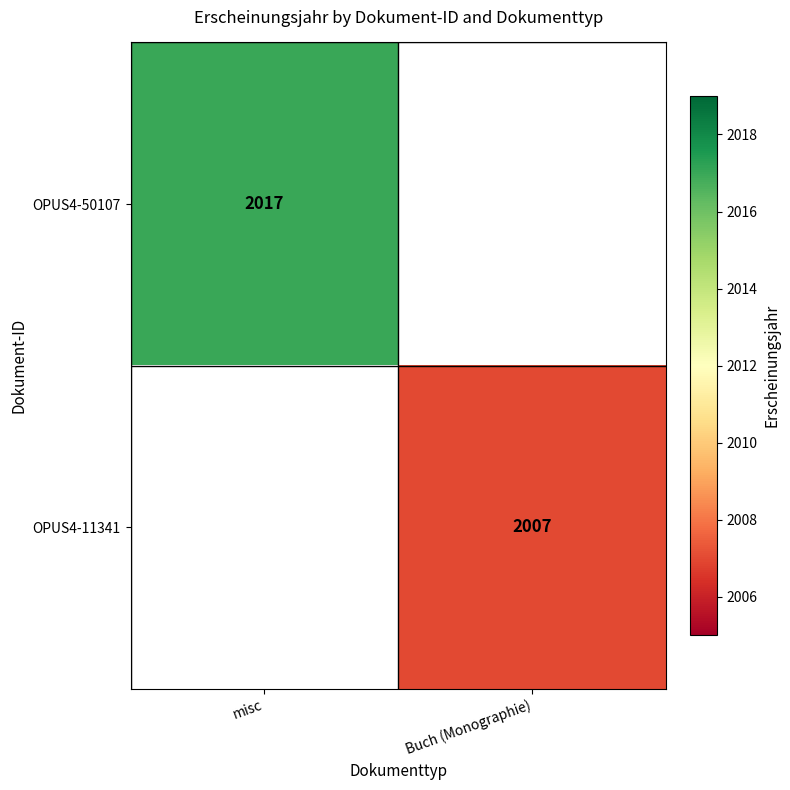

What is the minimum value shown in the chart?

2007.0